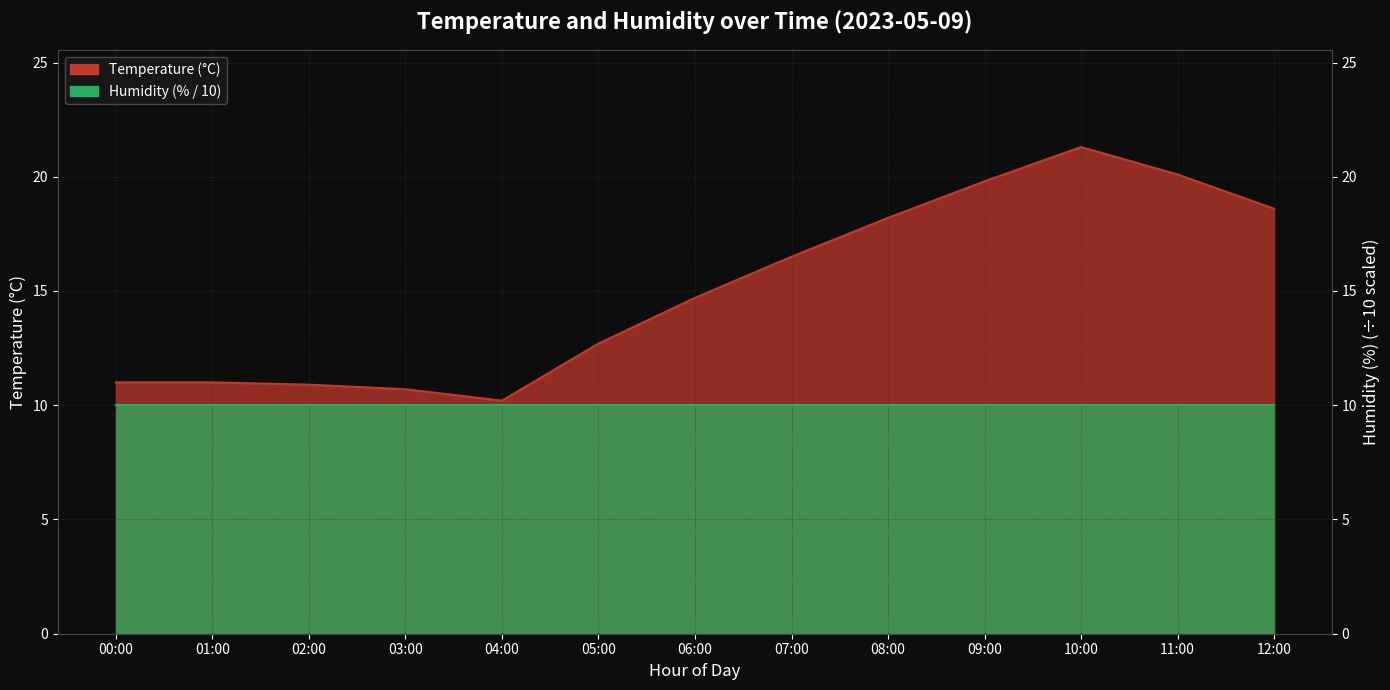

Which has a higher value, 06:00 or 12:00?

12:00